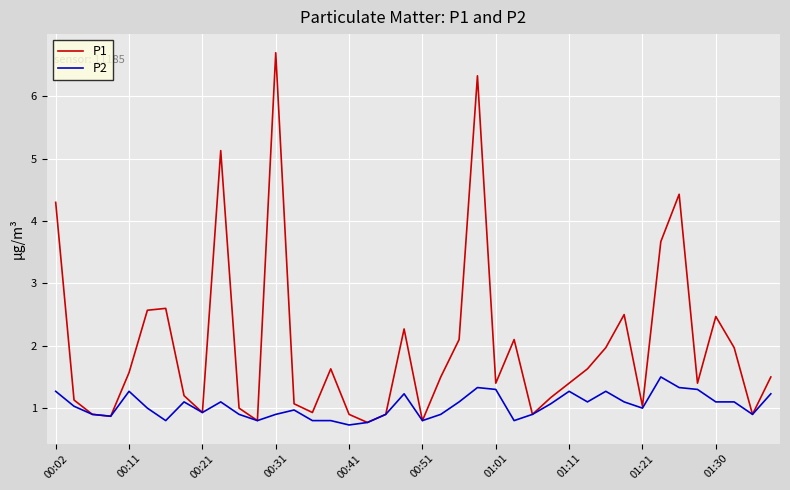

Which series has the widest spread of values?

P1